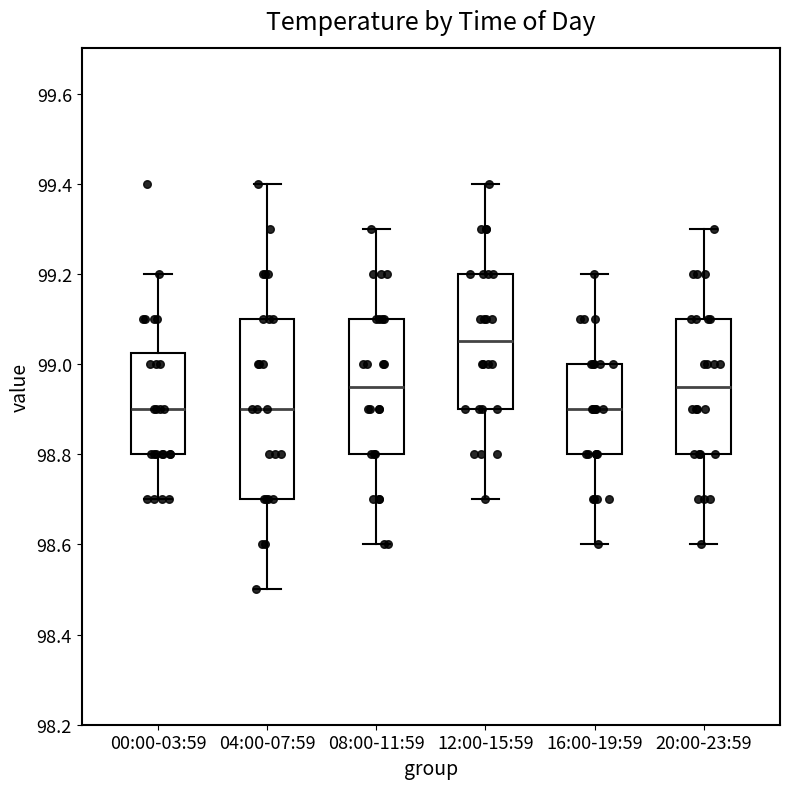

Reading left to right, read every box against the y-axis: the position of its median line, the range the box covers, and the ends of its whiskers. The values are not printed on the chart, so give them approximately, as read against the axis.

00:00-03:59: median 98.90, box 98.80 to 99.02, whiskers 98.70 to 99.20
04:00-07:59: median 98.90, box 98.70 to 99.10, whiskers 98.50 to 99.40
08:00-11:59: median 98.96, box 98.80 to 99.10, whiskers 98.60 to 99.30
12:00-15:59: median 99.06, box 98.90 to 99.20, whiskers 98.70 to 99.40
16:00-19:59: median 98.90, box 98.80 to 99.00, whiskers 98.60 to 99.20
20:00-23:59: median 98.96, box 98.80 to 99.10, whiskers 98.60 to 99.30